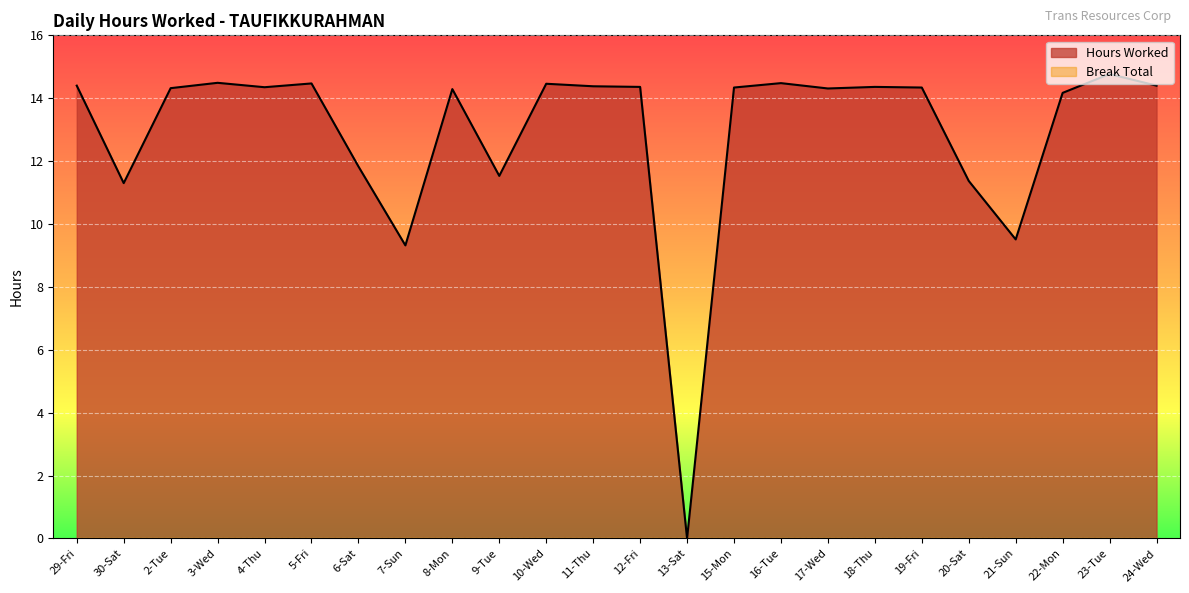

At which label does the data first exceed 14?

29-Fri